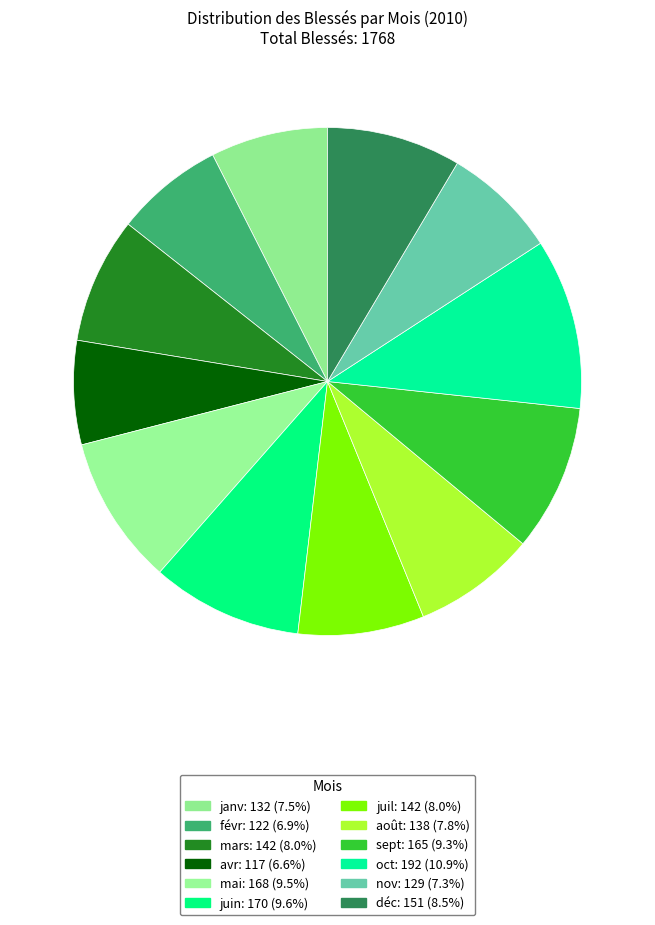

Count the number of slices in the pie.

12